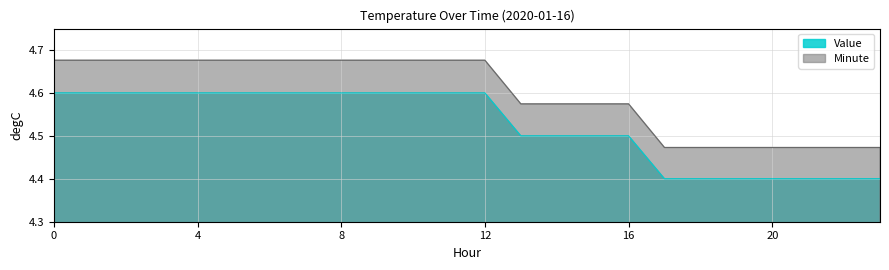

Reading left to right, what are all the values shown in this chart?

0=4.6	1=4.6	2=4.6	3=4.6	4=4.6	5=4.6	6=4.6	7=4.6	8=4.6	9=4.6	10=4.6	11=4.6	12=4.6	13=4.5	14=4.5	15=4.5	16=4.5	17=4.4	18=4.4	19=4.4	20=4.4	21=4.4	22=4.4	23=4.4